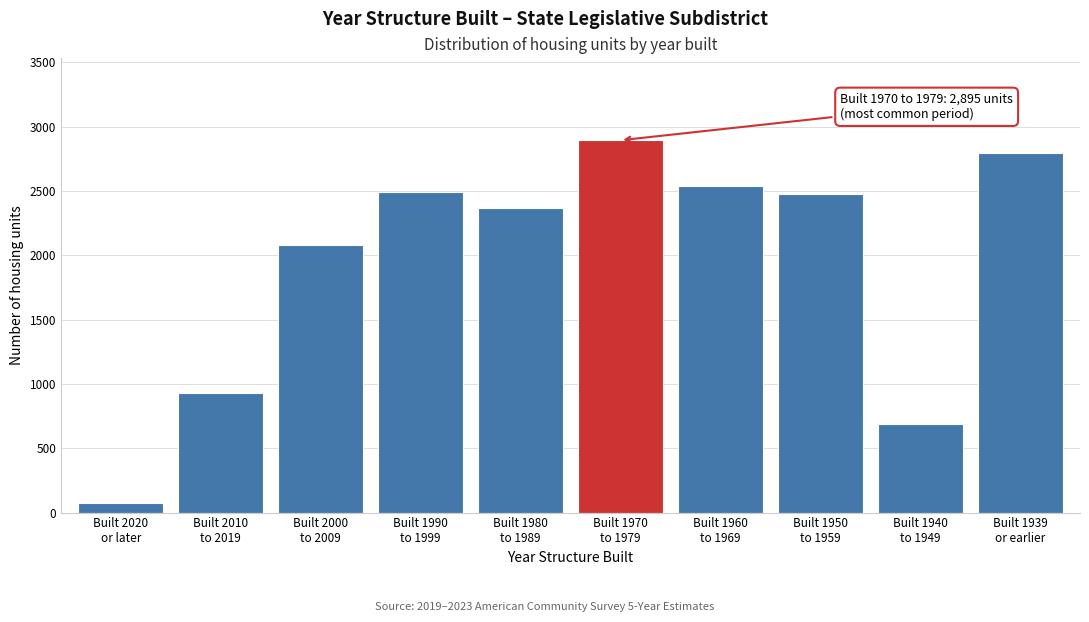

Reading left to right, list all the values displayed in this chart.

78	926	2084	2490	2371	2895	2536	2475	688	2792